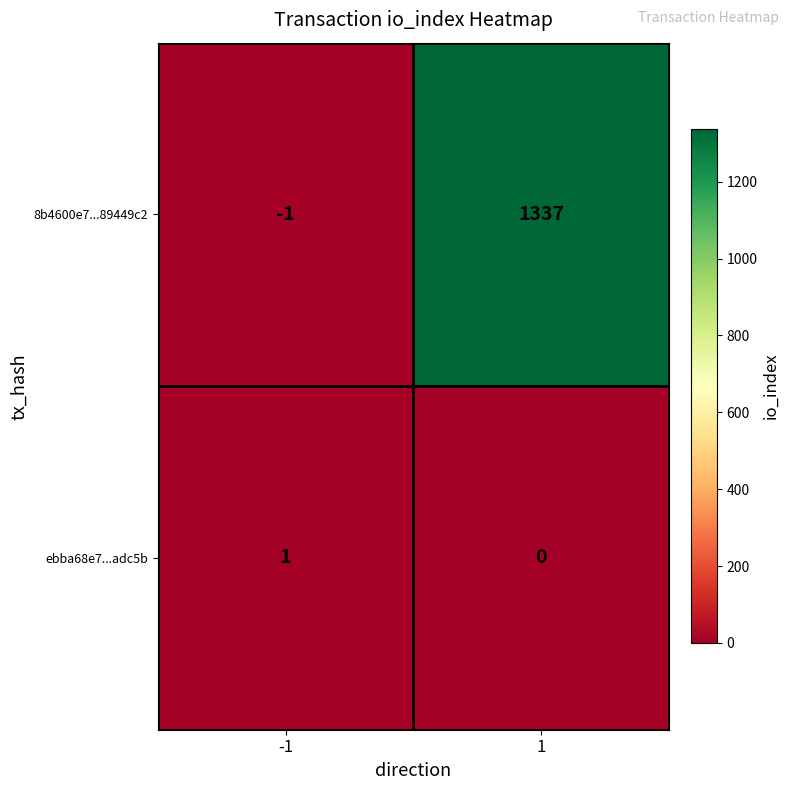

At which category does the chart reach its minimum across all series?

-1